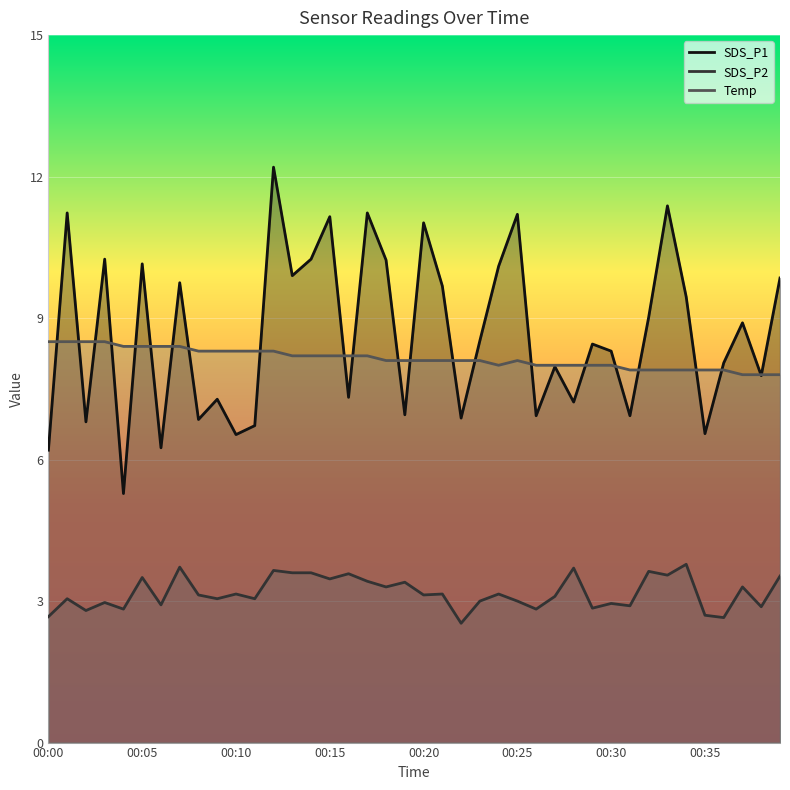

The SDS_P2 series shows 1.1 at 00:10. True or false?

False